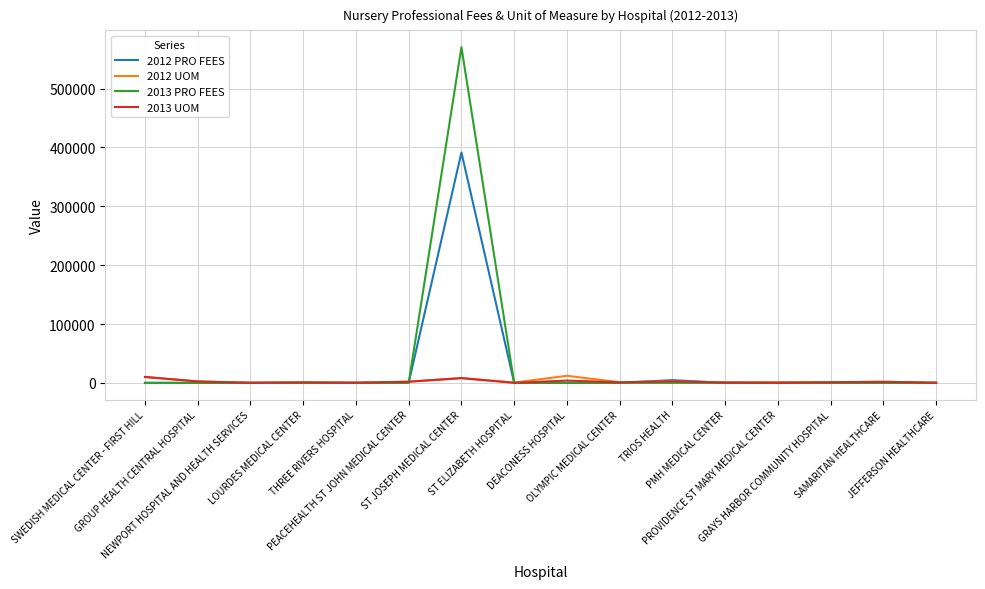

How many values in the 2012 UOM series are below 1111?

8